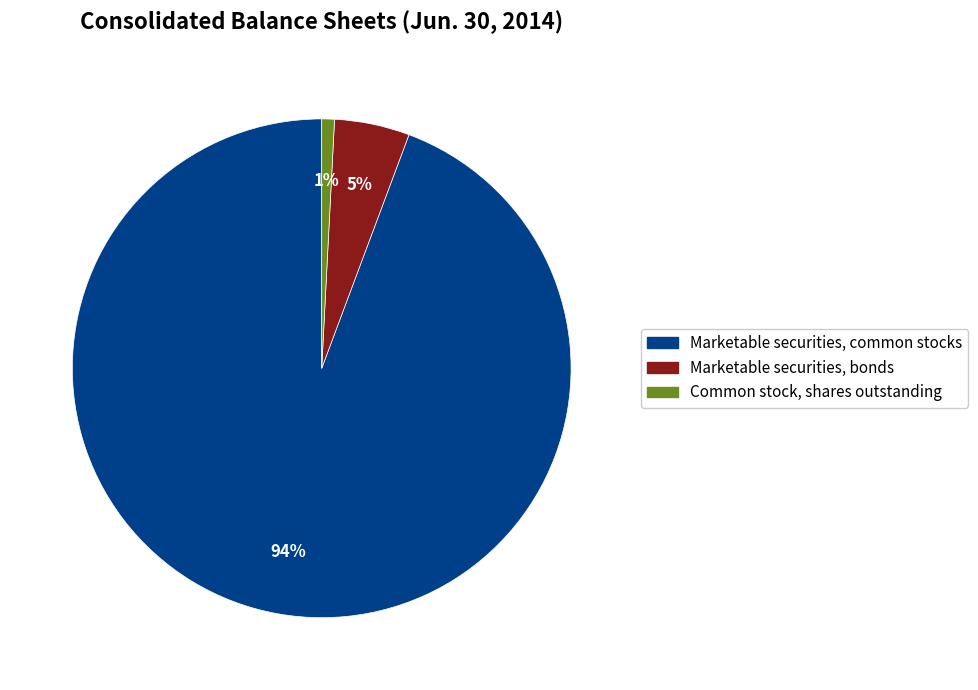

Which has a higher value, Common stock, shares outstanding or Marketable securities, common stocks?

Marketable securities, common stocks